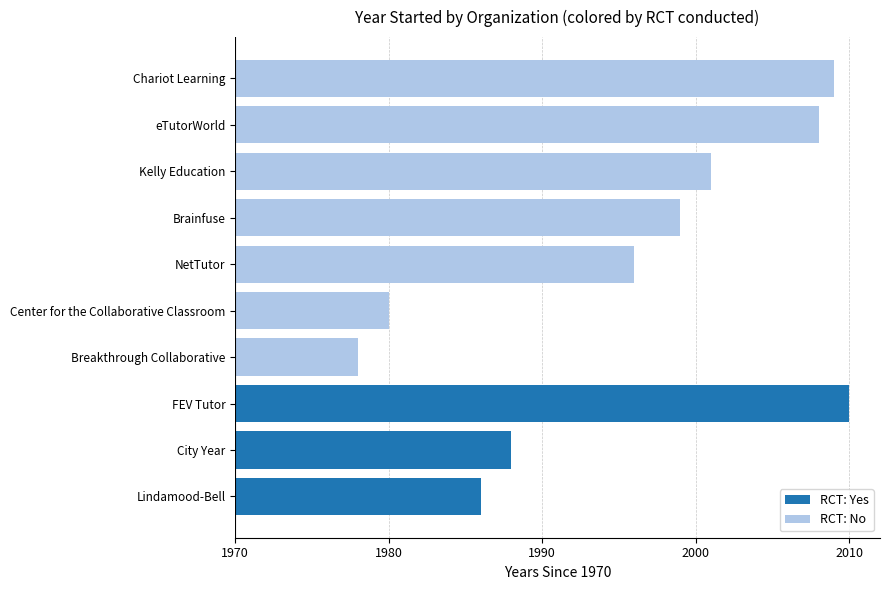

What is the minimum value shown in the chart?

1978